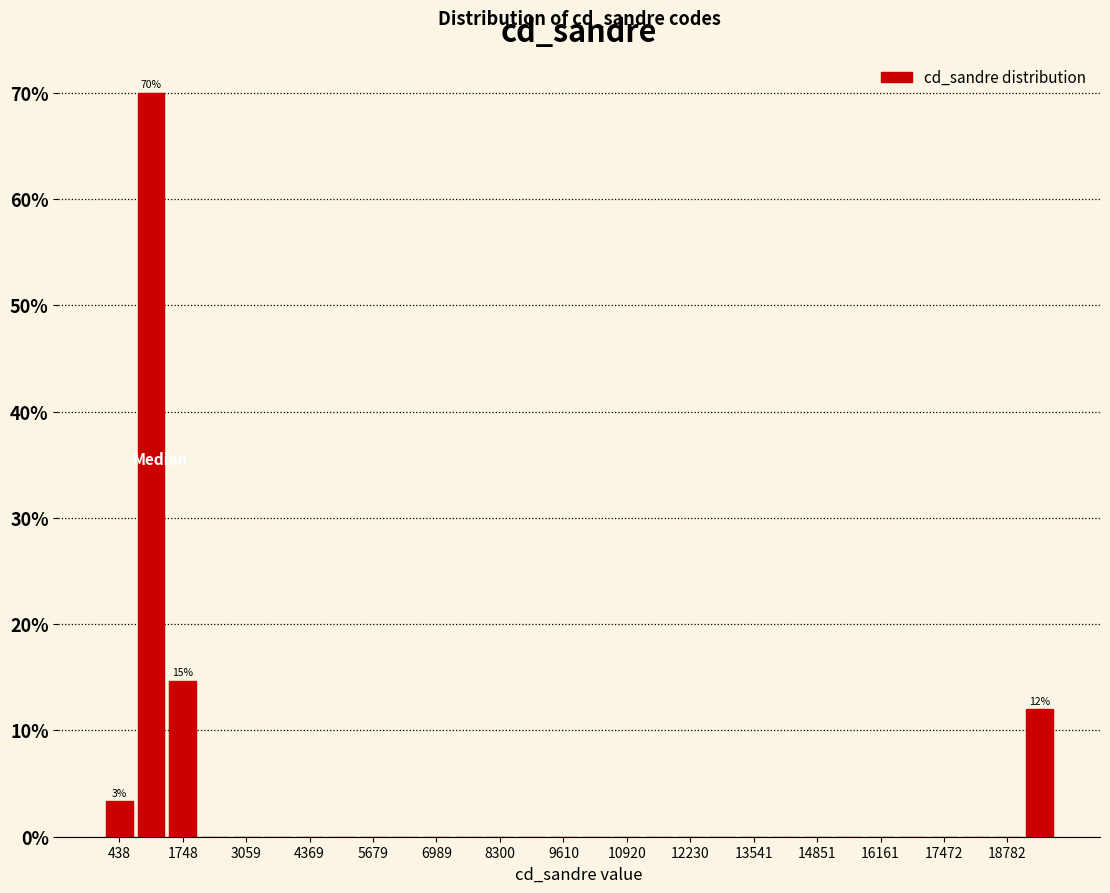

Around what value on the x-axis is the tallest bar? Give the approximate position of its centre, as read against the axis.

1000